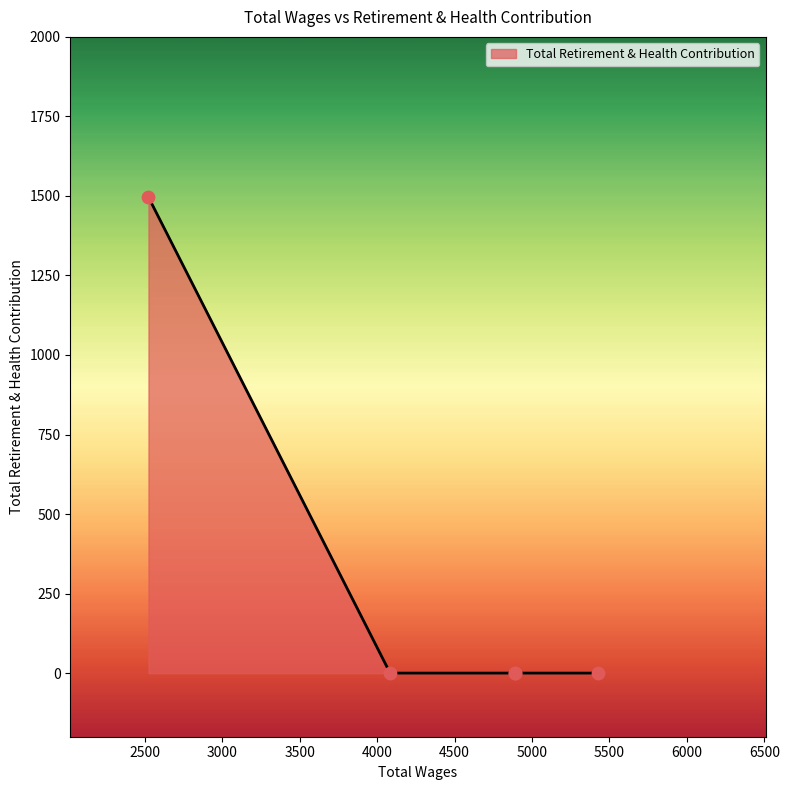

What is the change in value from 5424.0 to 2524.0?

+1496